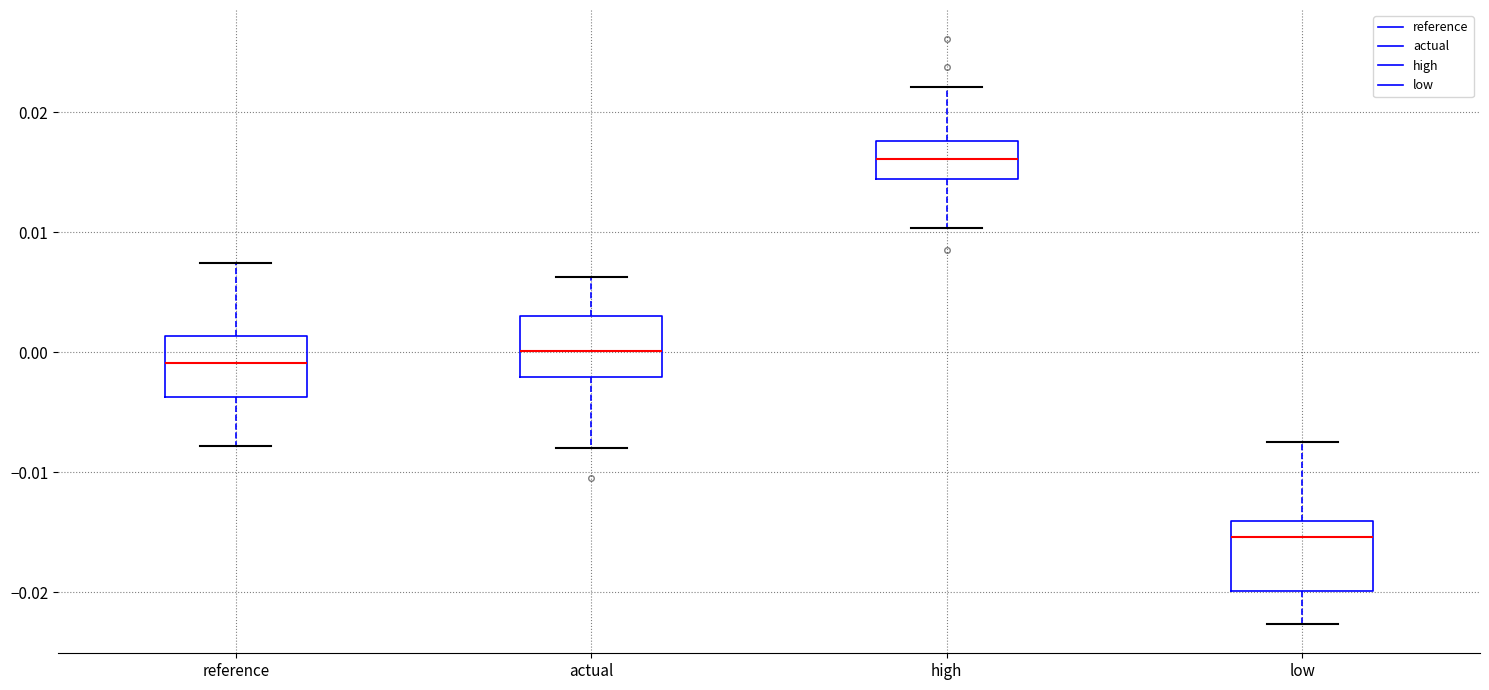

Reading left to right, read every box against the y-axis: the position of its median line, the range the box covers, and the ends of its whiskers. The values are not printed on the chart, so give them approximately, as read against the axis.

reference: median -0.001, box -0.004 to 0.001, whiskers -0.008 to 0.007
actual: median 0.000, box -0.002 to 0.003, whiskers -0.008 to 0.006
high: median 0.016, box 0.014 to 0.018, whiskers 0.010 to 0.022
low: median -0.015, box -0.020 to -0.014, whiskers -0.023 to -0.007